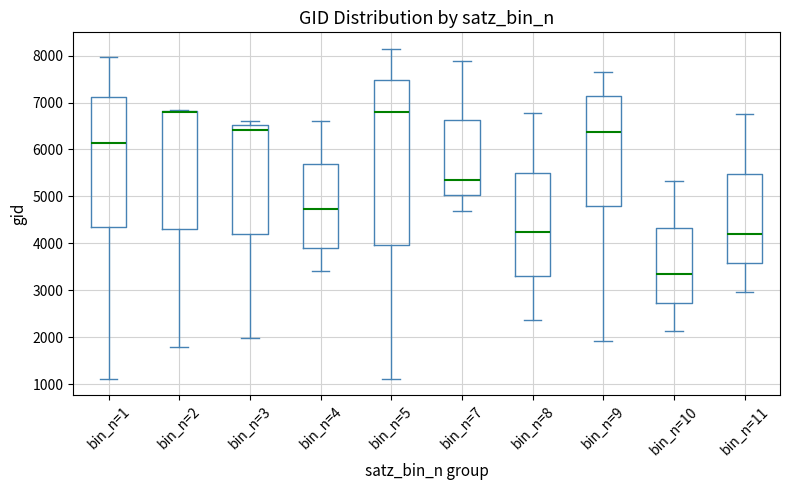

Where does the lower whisker of the box for bin_n=10 end on the y-axis? The values are not printed on the chart, so give them approximately, as read against the axis.

2100